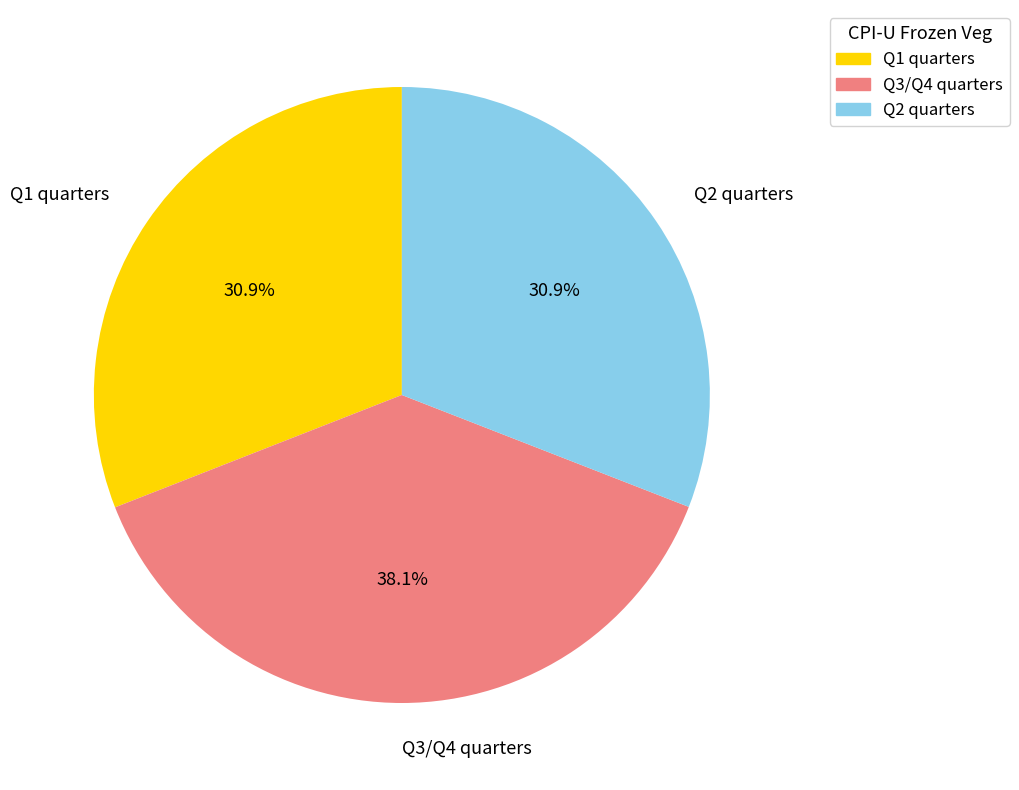

What is the largest slice in the pie chart?

Q3/Q4 quarters